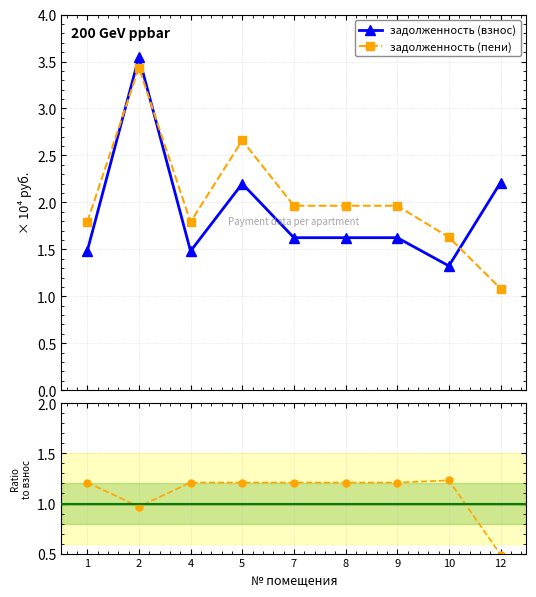

At which label is задолженность (пени) closest to 2?

7